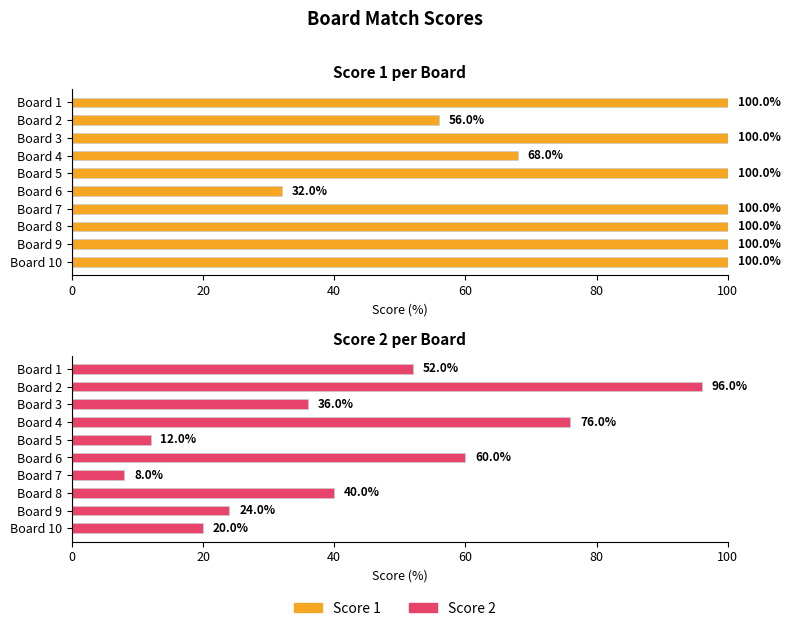

Which series has the largest total across all categories?

Score 1